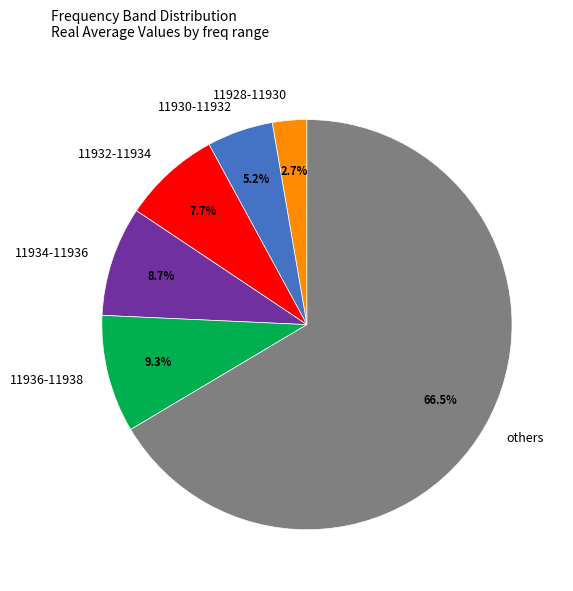

Which slice is the smallest?

11928-11930